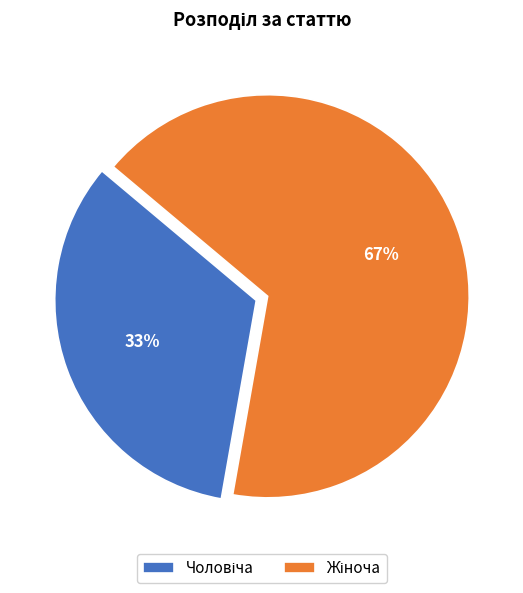

Does any single category account for the majority?

Yes